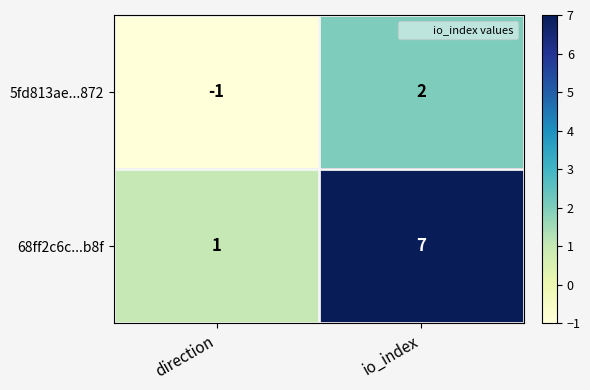

At io_index, list the series in order from largest to smallest.

68ff2c6c...b8f, 5fd813ae...872